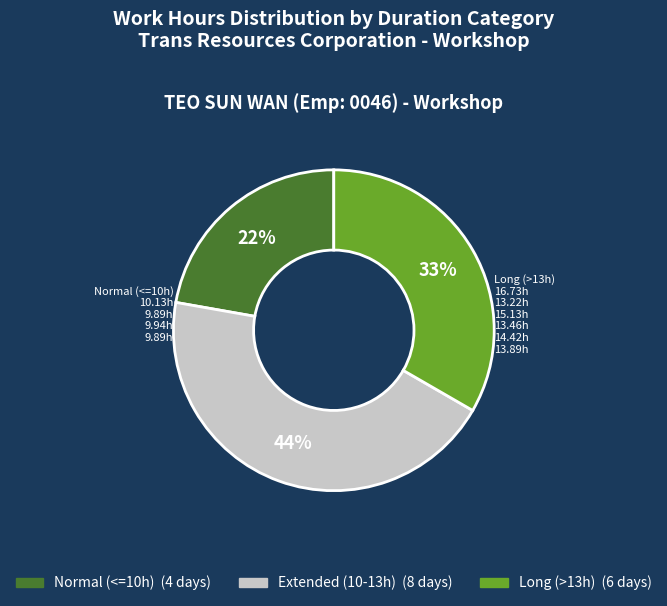

Is there any slice that represents more than half of the pie?

No